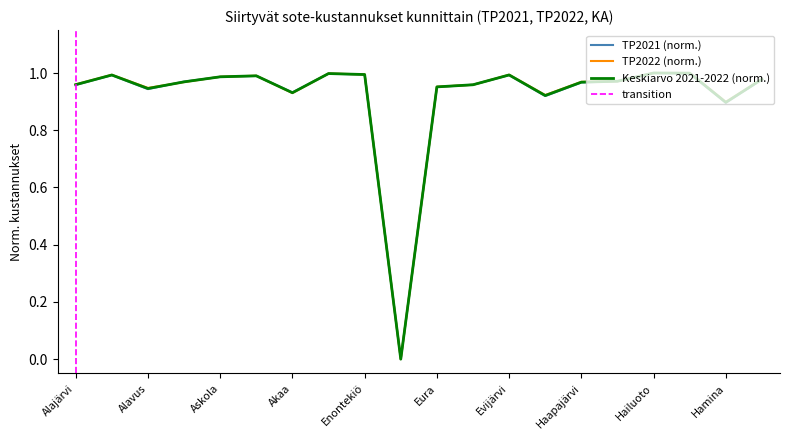

The value of Sote-kustannukset keskiarvo 2021-2022 at Enonkoski is 1.0. True or false?

True